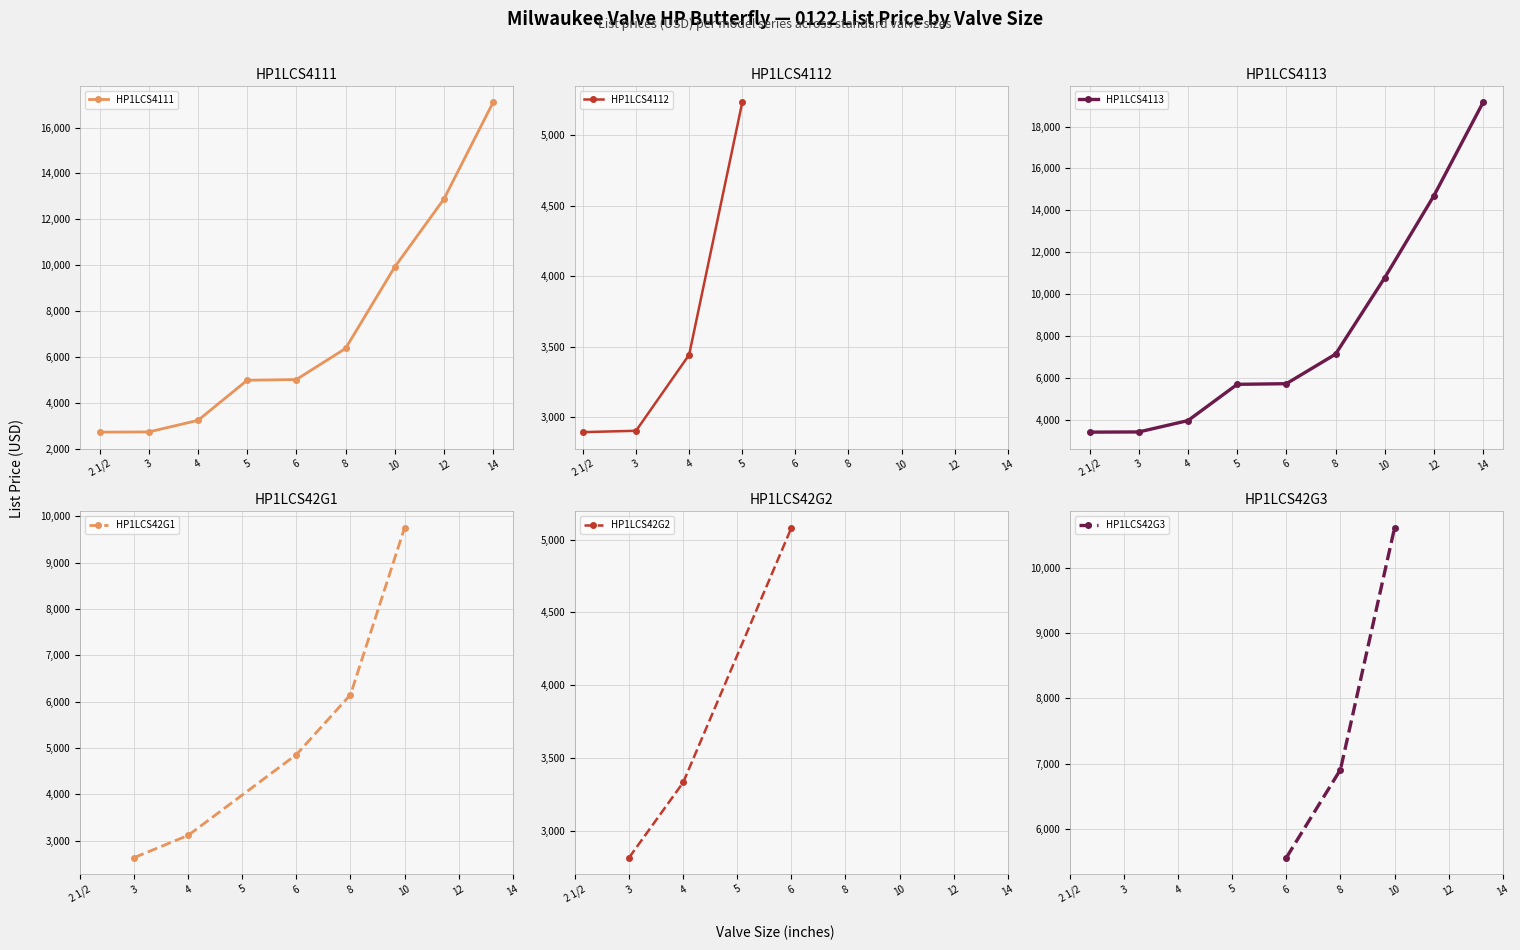

What is the maximum value for HP1LCS4111?

17095.1